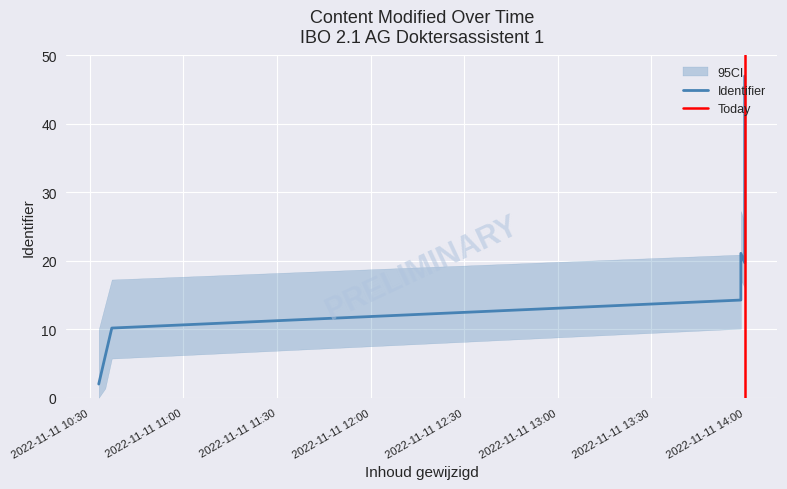

At which label does the data first exceed 26?

2022-11-11 13:59:56